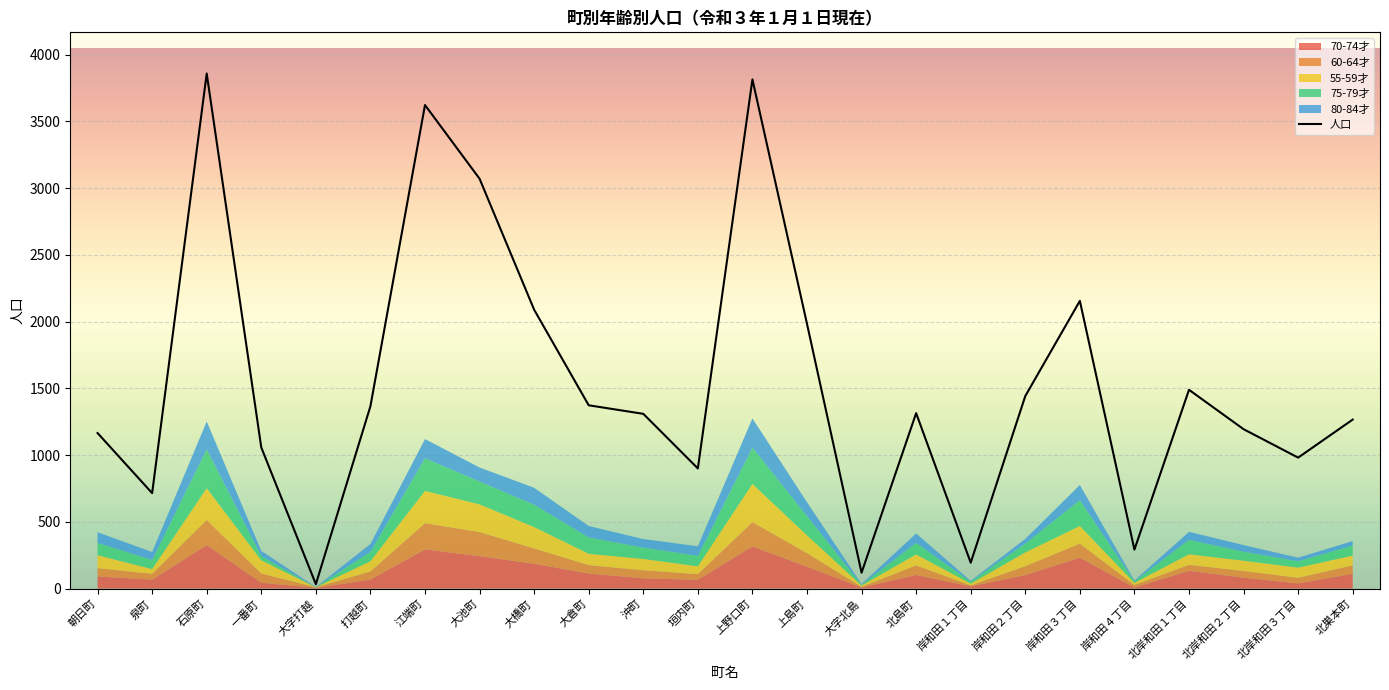

Approximately how many times larger is the value at 一番町 compared to 岸和田２丁目?

0.7